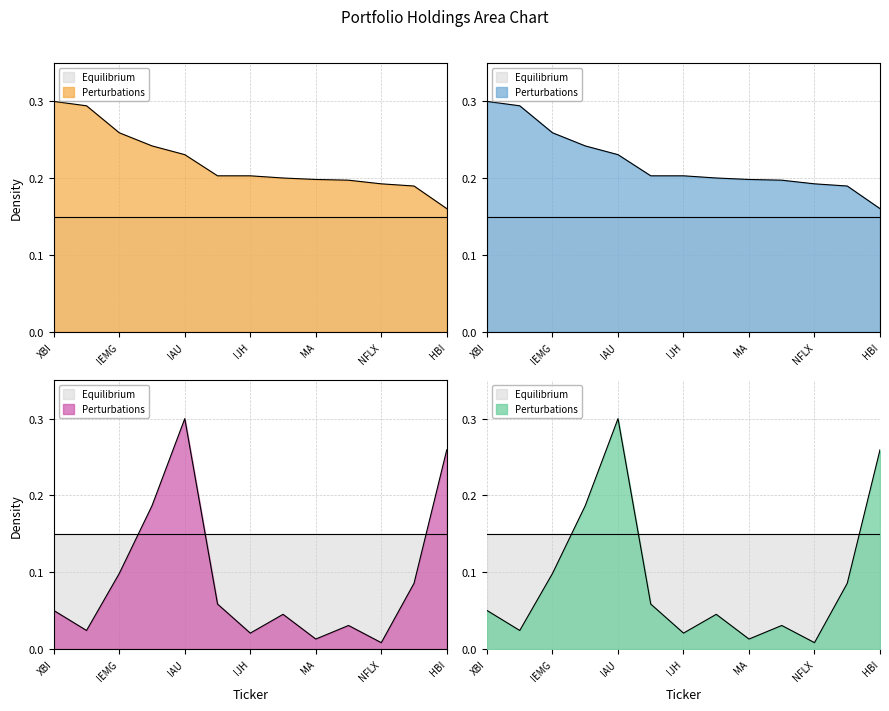

Where is Shares or principal amount nearest to the value 0?

NFLX